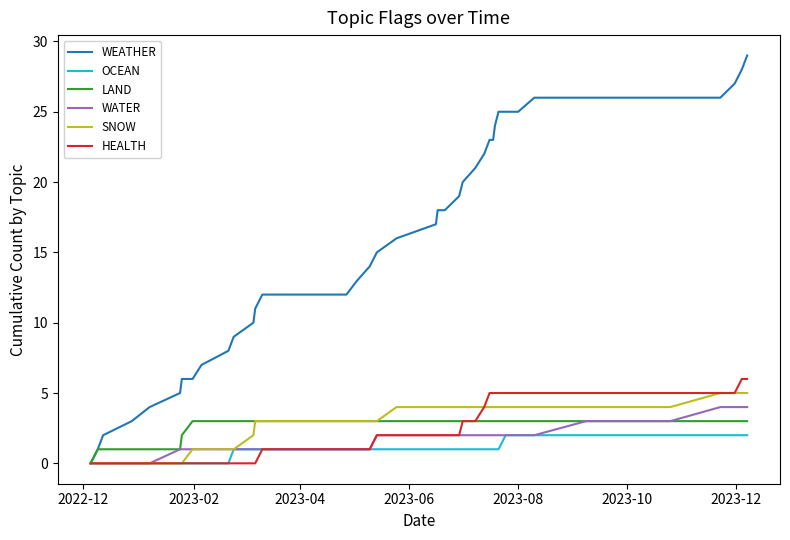

What is the sum of all WEATHER values?

634